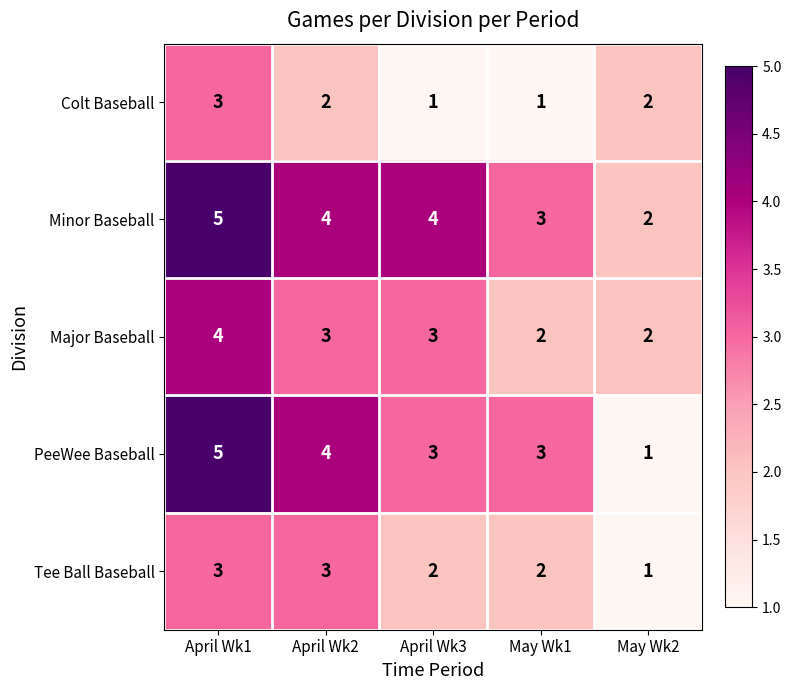

Reading left to right, what are all the values shown in this chart?

Colt Baseball: 3	2	1	1	2
Minor Baseball: 5	4	4	3	2
Major Baseball: 4	3	3	2	2
PeeWee Baseball: 5	4	3	3	1
Tee Ball Baseball: 3	3	2	2	1